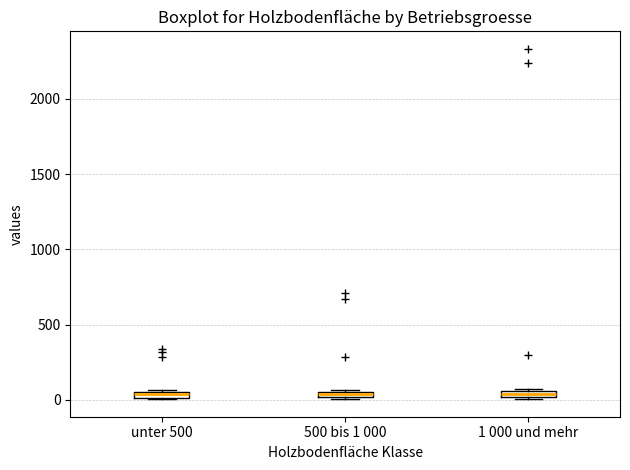

Where is the upper edge of the box for unter 500 on the y-axis? The values are not printed on the chart, so give them approximately, as read against the axis.

50